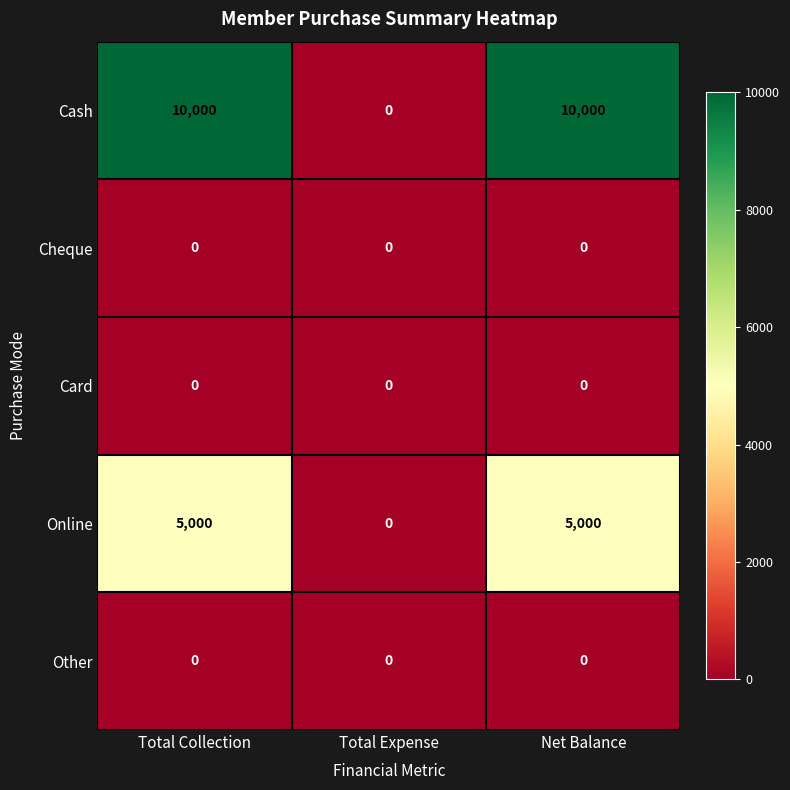

Reading left to right, transcribe all the data shown in this chart.

Cash: Total Collection=10000	Total Expense=0	Net Balance=10000
Cheque: Total Collection=0	Total Expense=0	Net Balance=0
Card: Total Collection=0	Total Expense=0	Net Balance=0
Online: Total Collection=5000	Total Expense=0	Net Balance=5000
Other: Total Collection=0	Total Expense=0	Net Balance=0